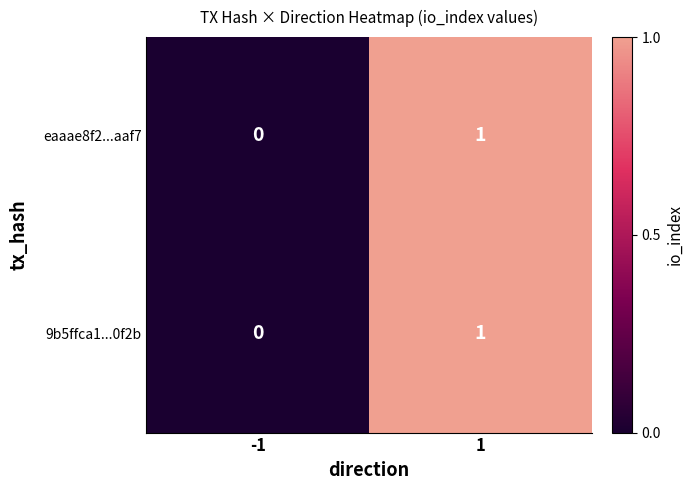

Is the value of 9b5ffca1...0f2b at 1 greater than the value of eaaae8f2...aaf7 at -1?

Yes